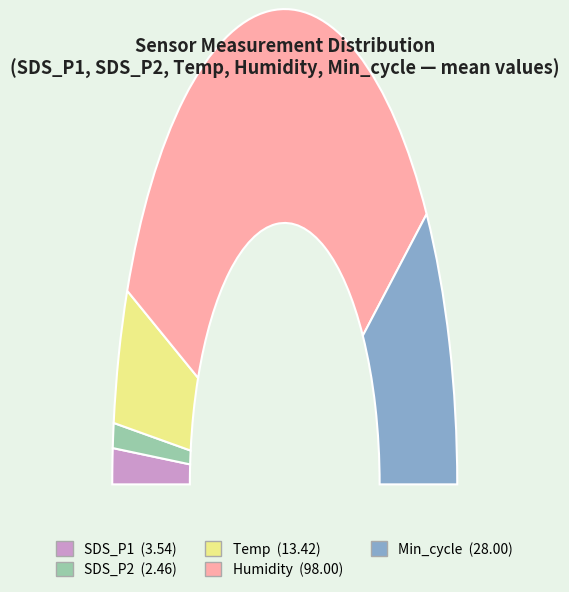

Does any single category account for the majority?

Yes